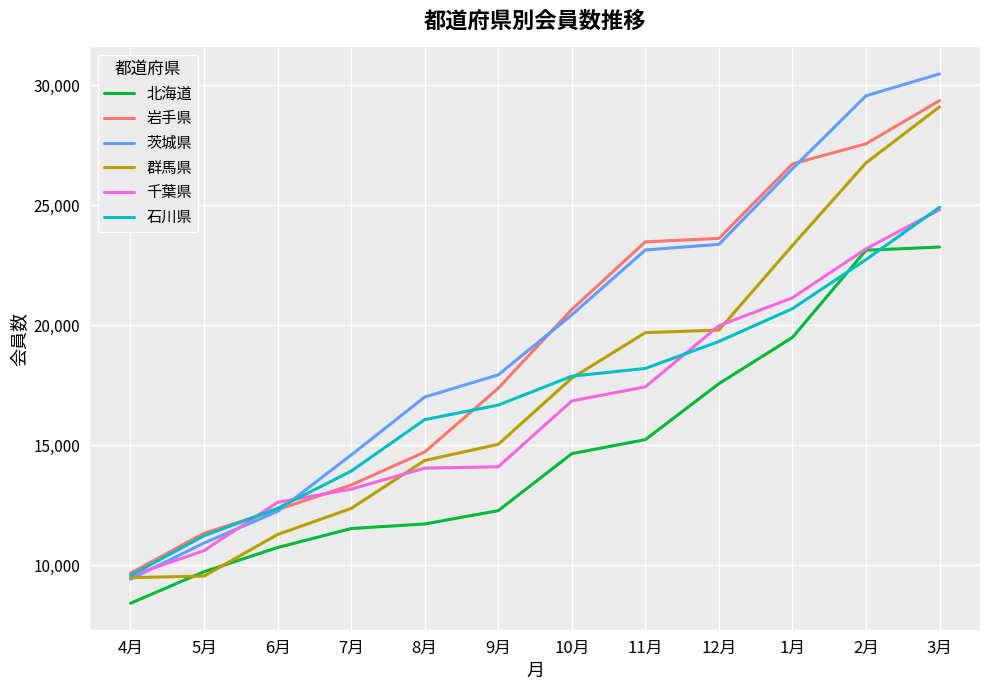

What position from the right is 3月?

1